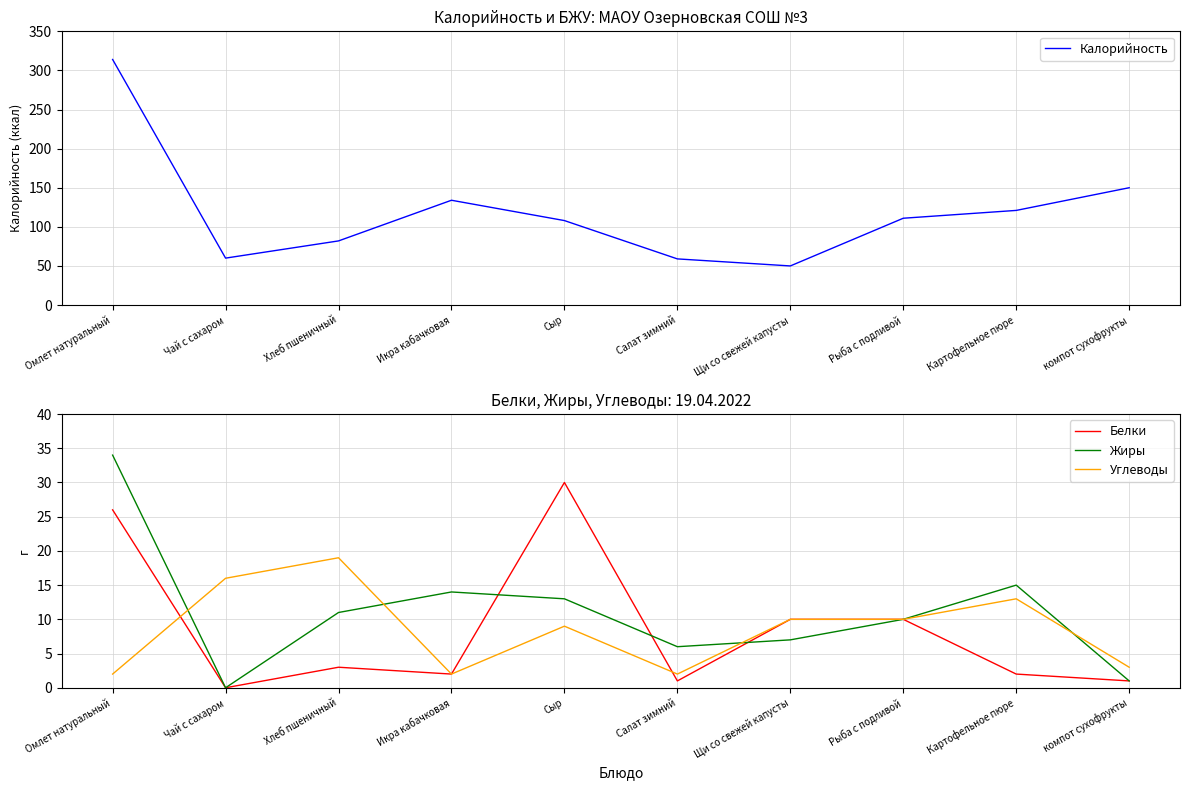

What is the maximum value shown in the chart?

314